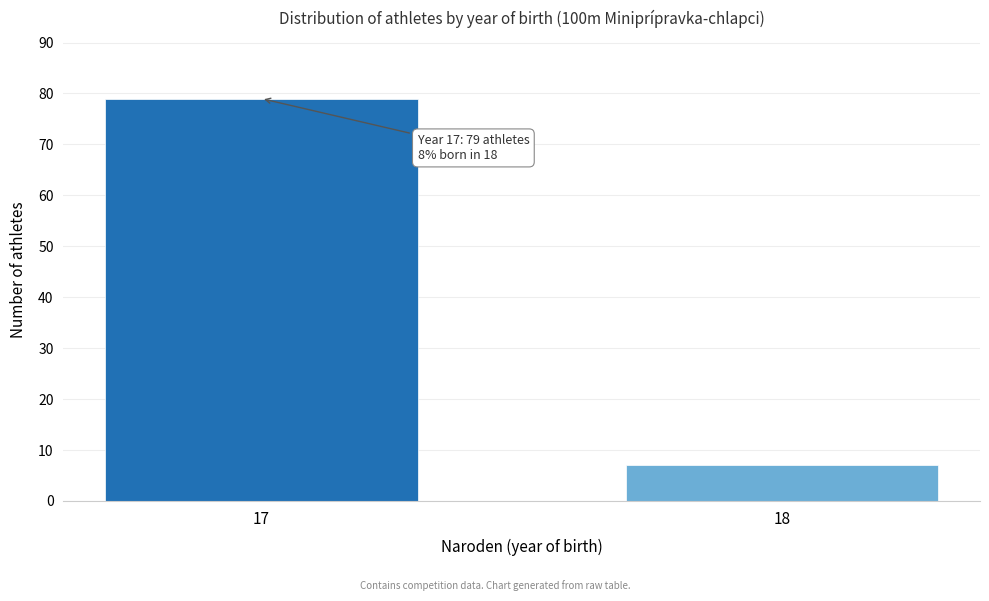

Reading left to right, transcribe all the data shown in this chart.

17=79	18=7